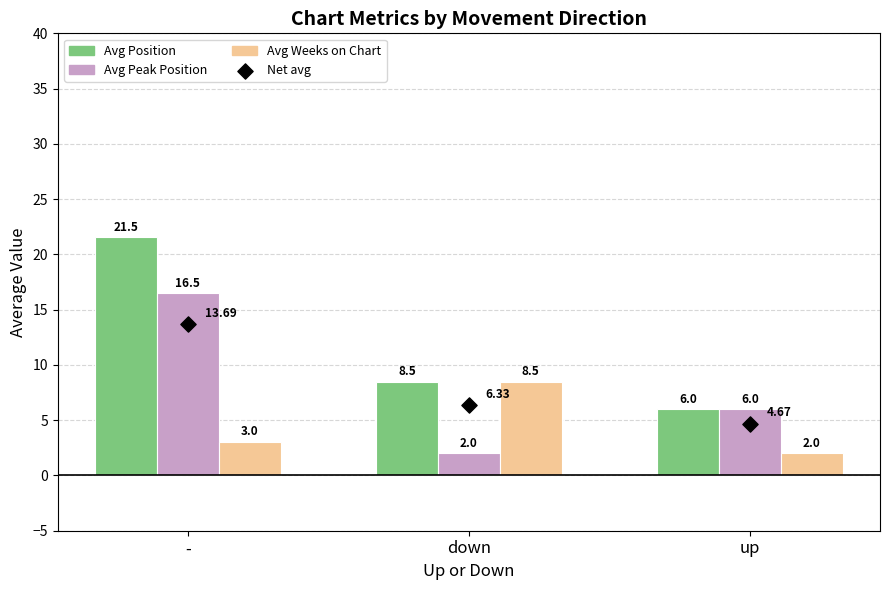

Which series has the largest Y range (max minus min)?

Avg Position